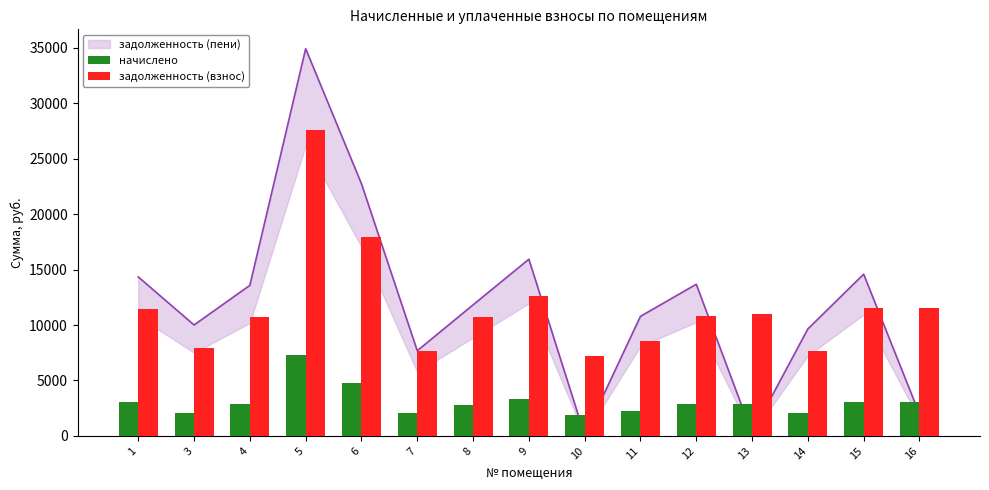

True or false: начислено has a value of 4885.3 at 9.

False